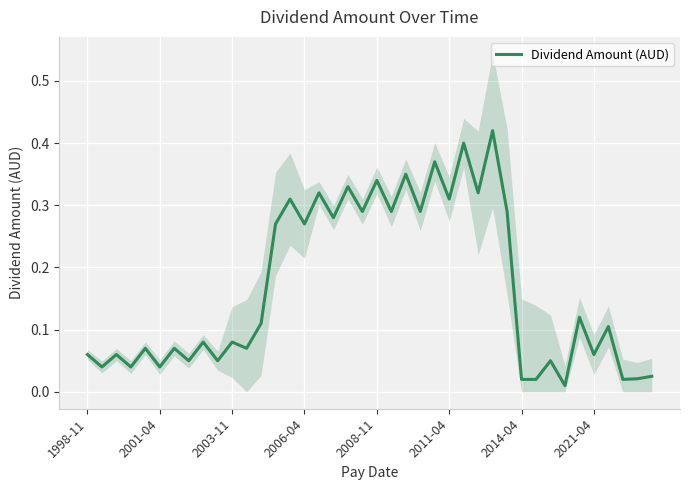

Which has a higher value, 10 or 14?

14